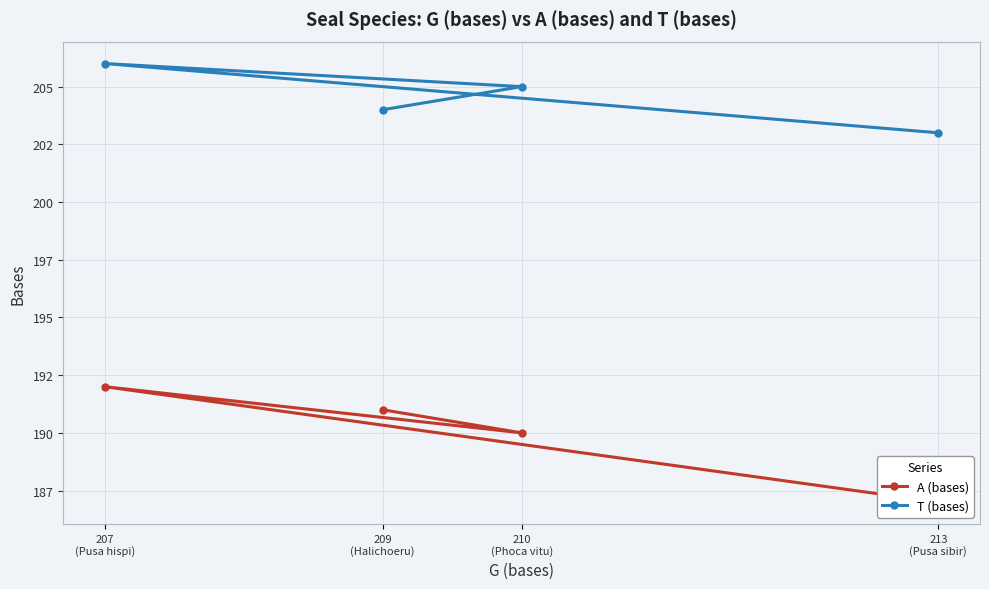

Which category has the highest value in the T (bases) series?

207
(Pusa hispi)